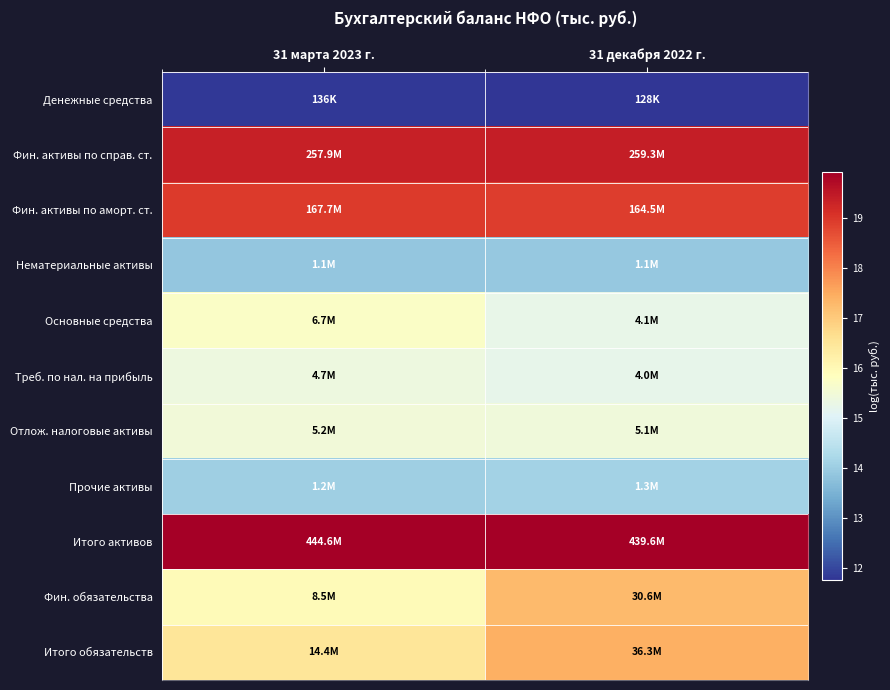

Rank the series by their maximum value, from highest to lowest.

Итого активов, Фин. активы по справ. ст., Фин. активы по аморт. ст., Итого обязательств, Фин. обязательства, Основные средства, Отлож. налоговые активы, Треб. по нал. на прибыль, Прочие активы, Нематериальные активы, Денежные средства